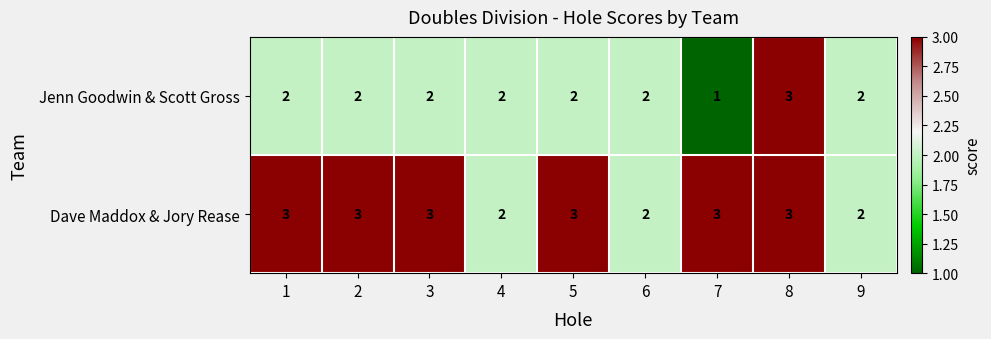

Which series has the largest total across all categories?

Dave Maddox & Jory Rease